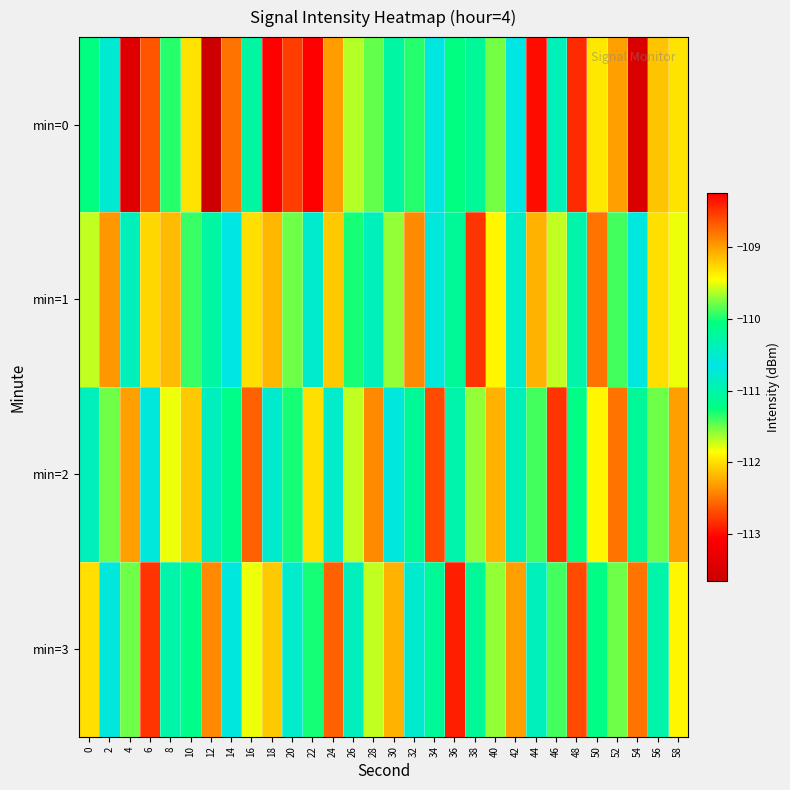

What is the total value across all series at 10?

-446.7